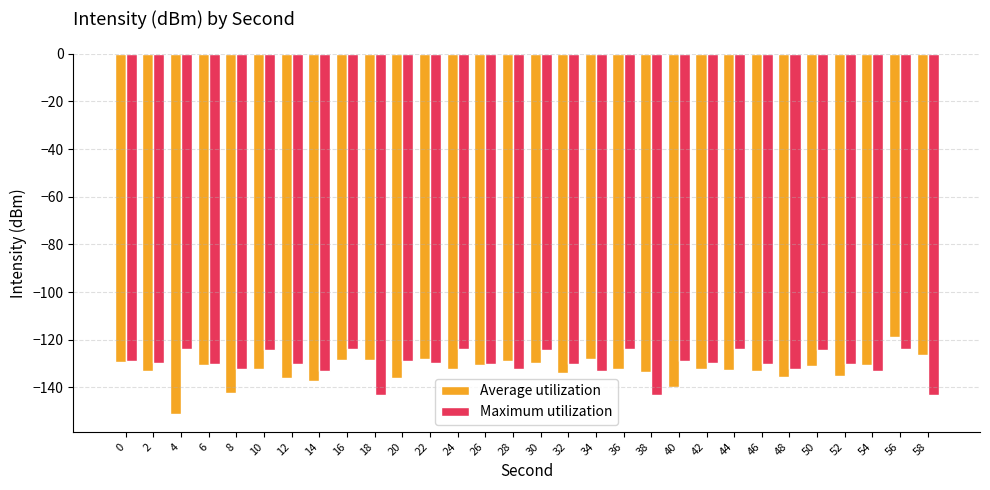

At which category is the sum across all series the highest?

56